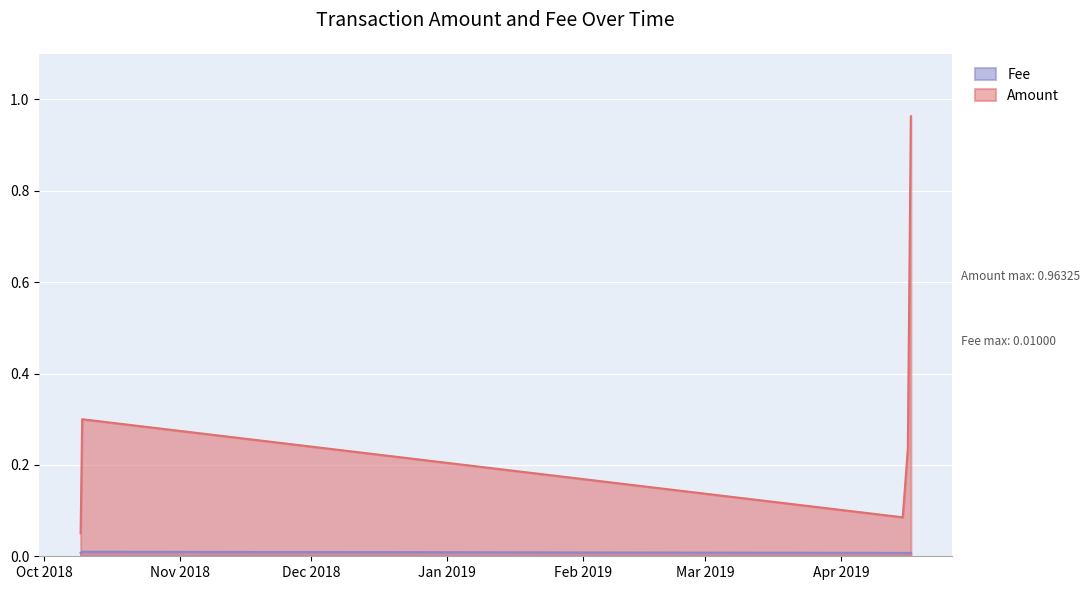

Read the Amount value at 2019-04-16 21:31:42.

1.0